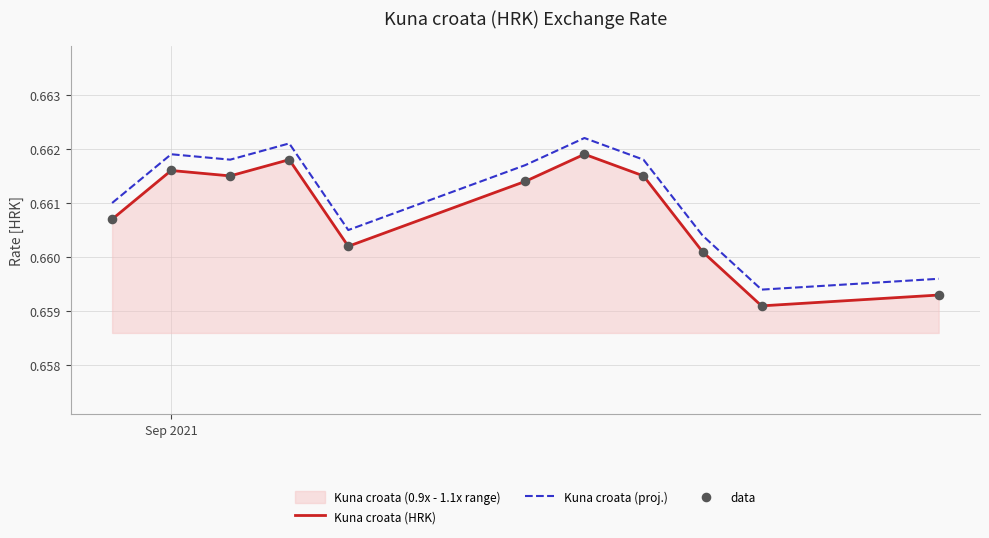

What are all the series names shown in the legend?

Kuna croata (HRK), Kuna croata (proj.), data